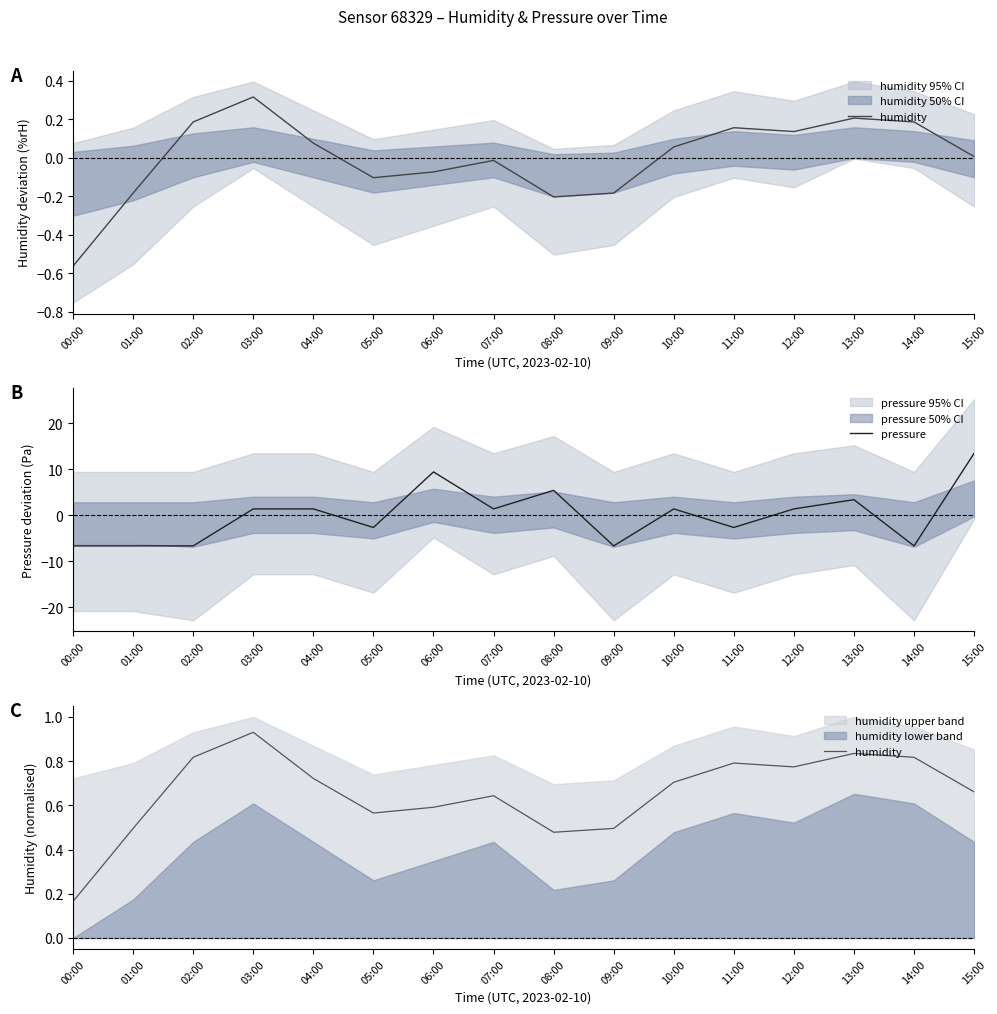

List the labels in order of pressure value, smallest first.

00:00, 01:00, 02:00, 09:00, 14:00, 05:00, 11:00, 03:00, 04:00, 07:00, 10:00, 12:00, 13:00, 08:00, 06:00, 15:00